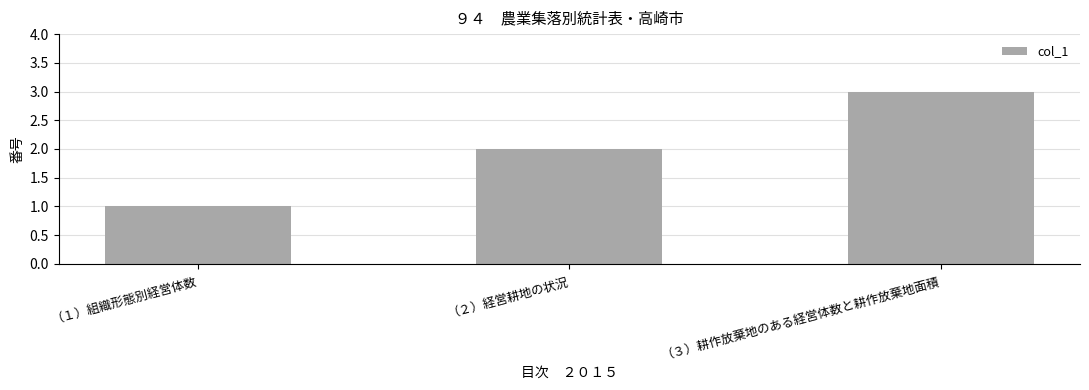

Reading left to right, extract all data points from this chart.

1	2	3